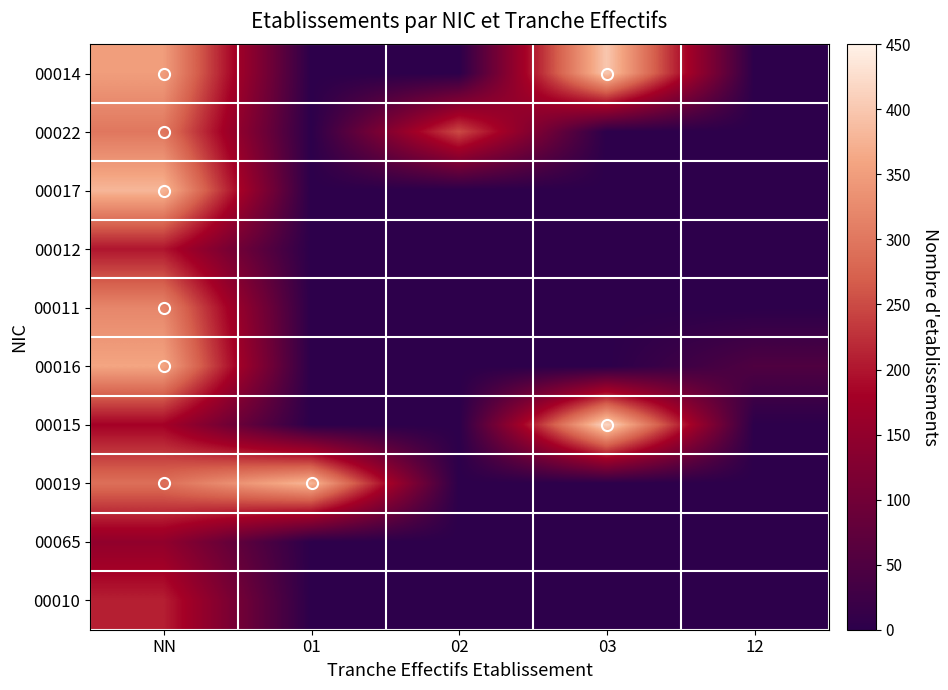

At 01, list the series in order from smallest to largest.

00014, 00022, 00017, 00012, 00011, 00016, 00015, 00065, 00010, 00019